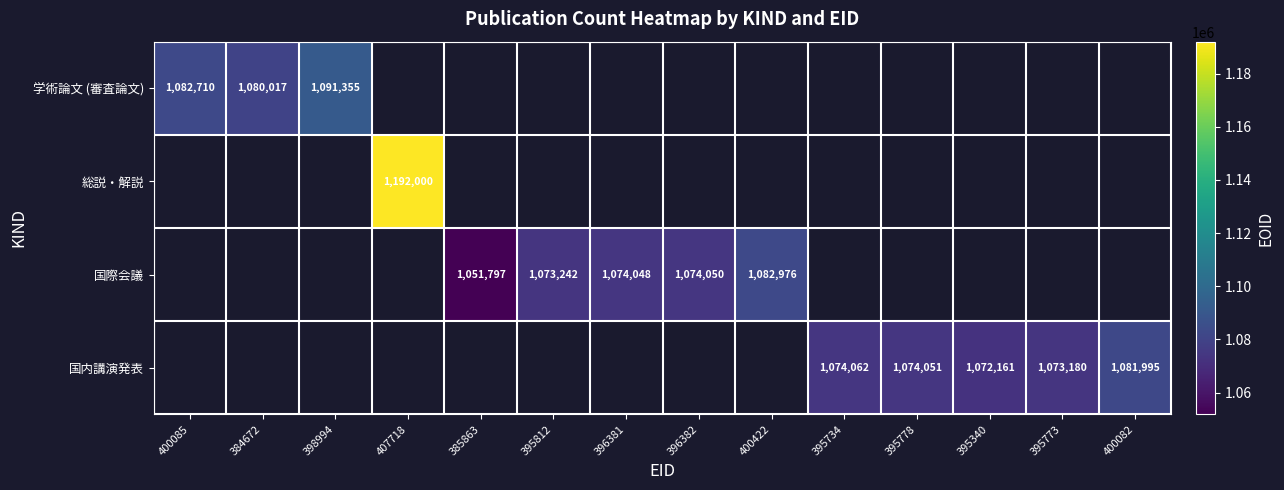

Is it true that 国内講演発表 equals 534287 at 395773?

False